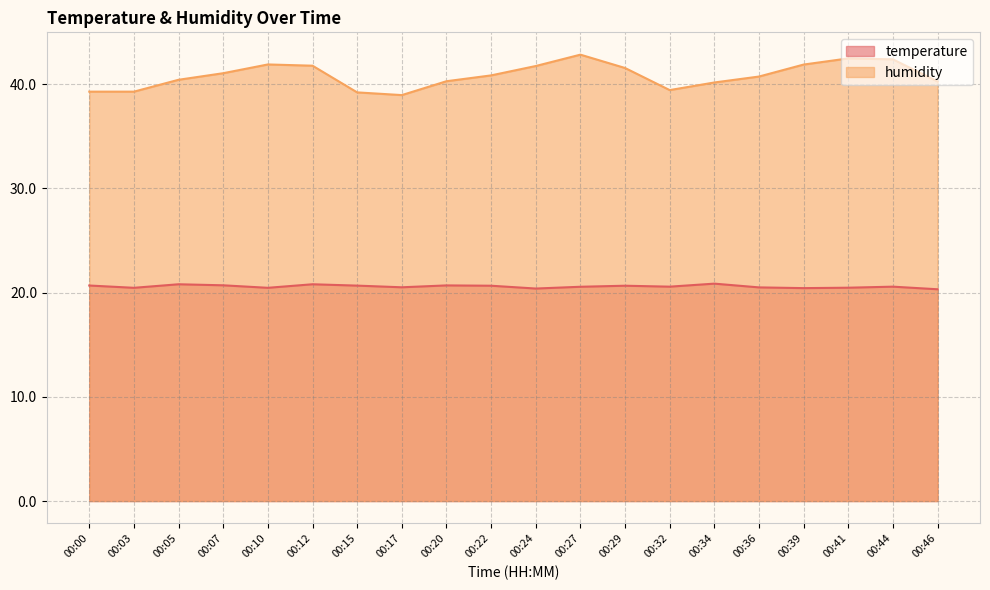

Where does the humidity series first go above 40?

00:05